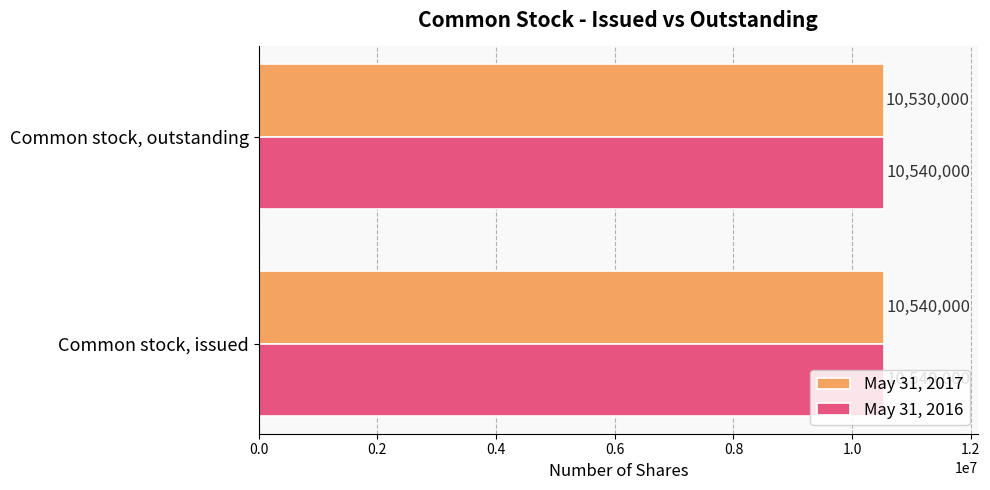

What is the approximate value of May 31, 2016 at Common stock, issued?

10540000